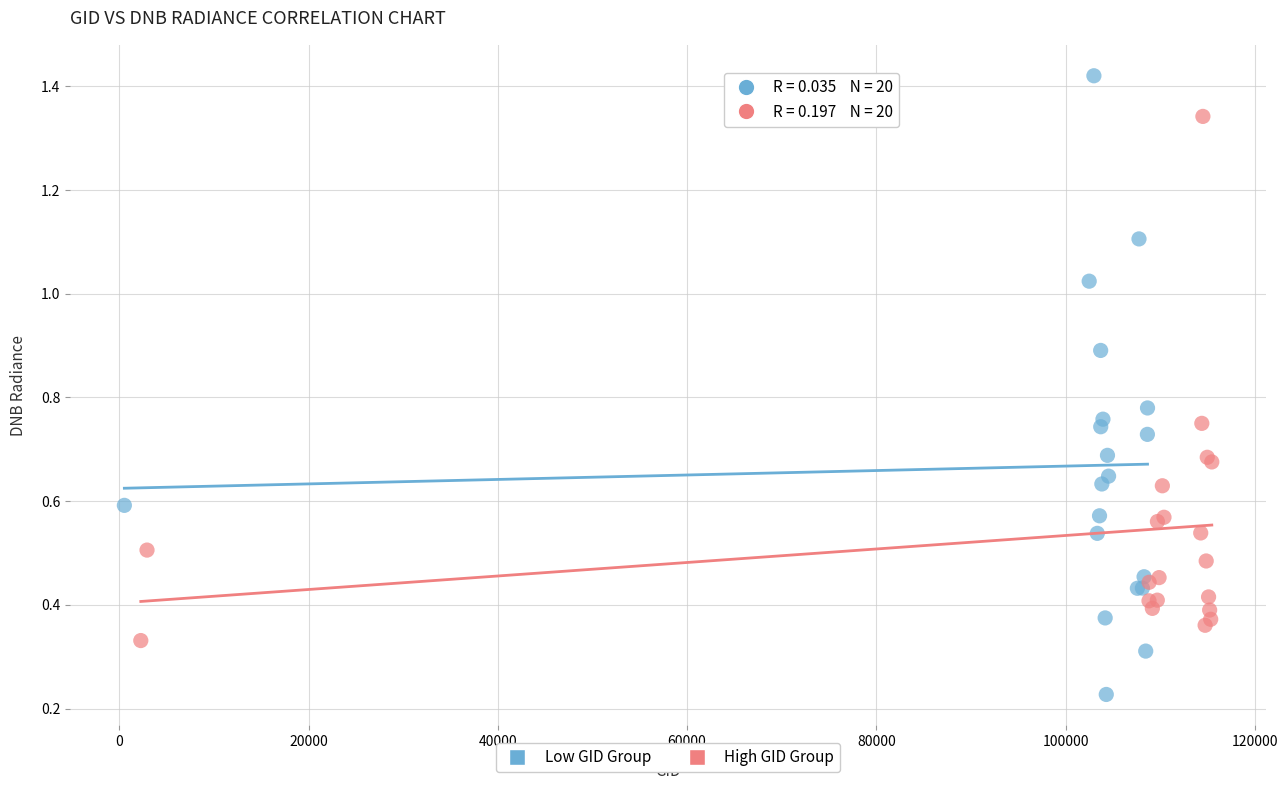

Which series reaches the maximum Y coordinate?

Low GID Group